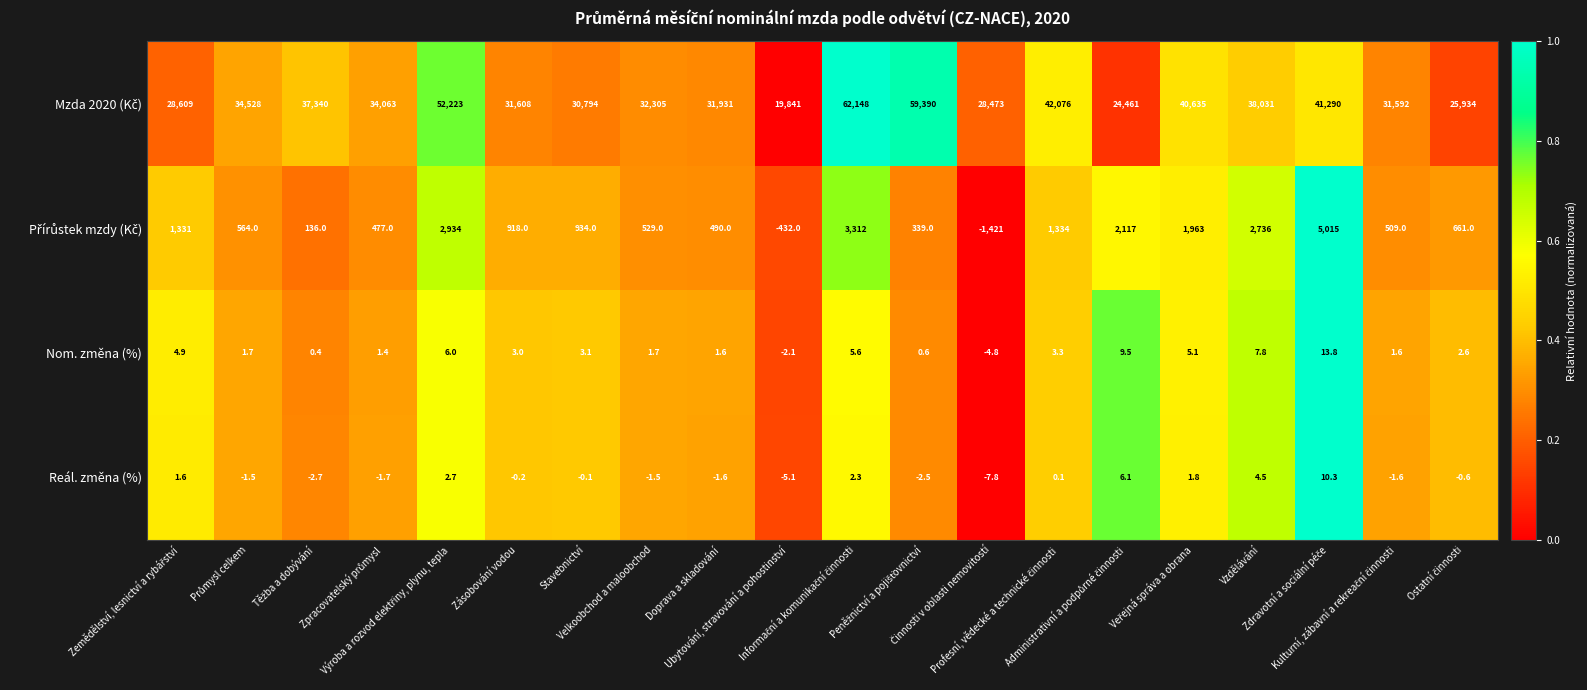

At how many categories does at least one series exceed 44865?

3